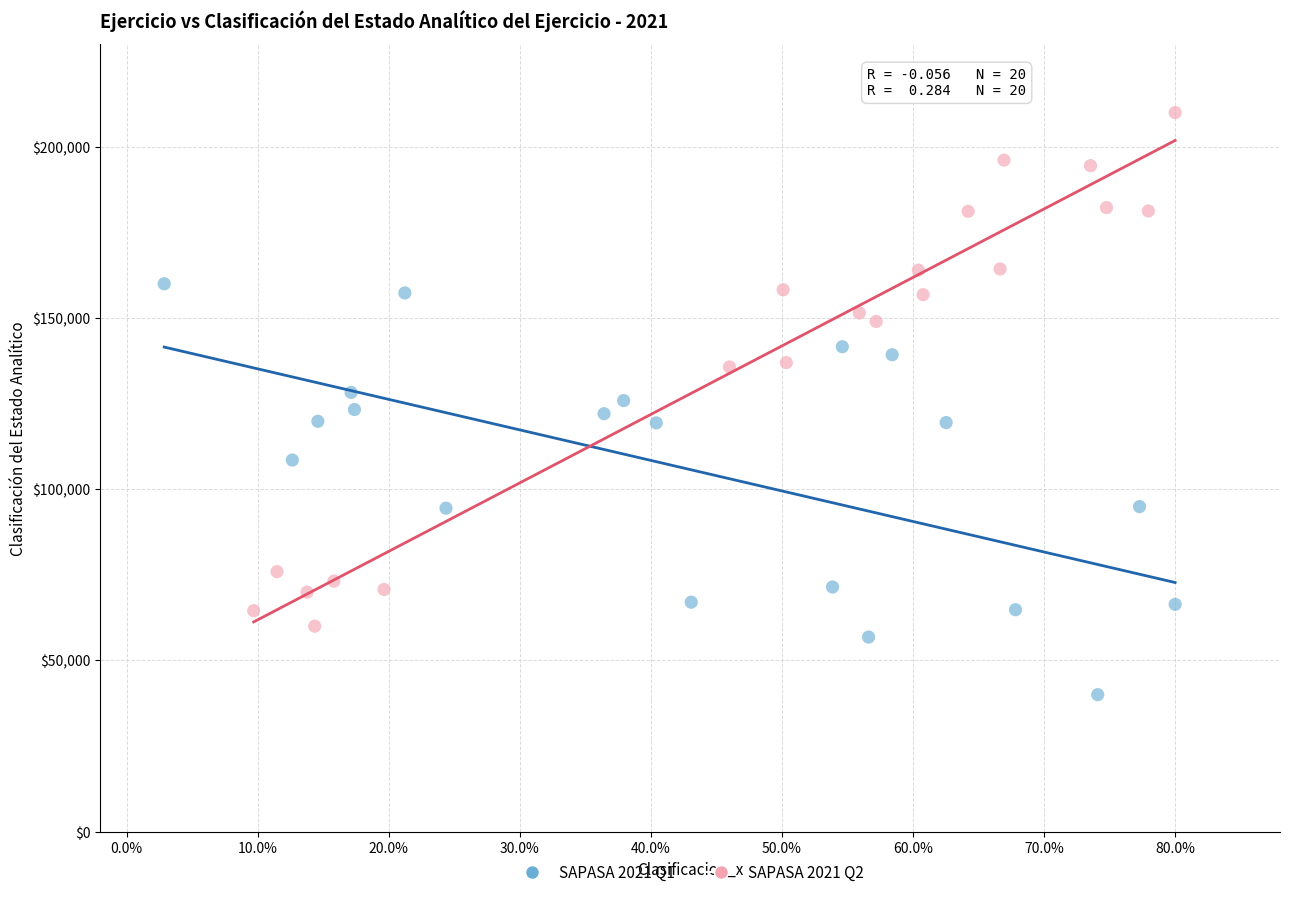

What are all the series names shown in the legend?

SAPASA 2021 Q1, SAPASA 2021 Q2